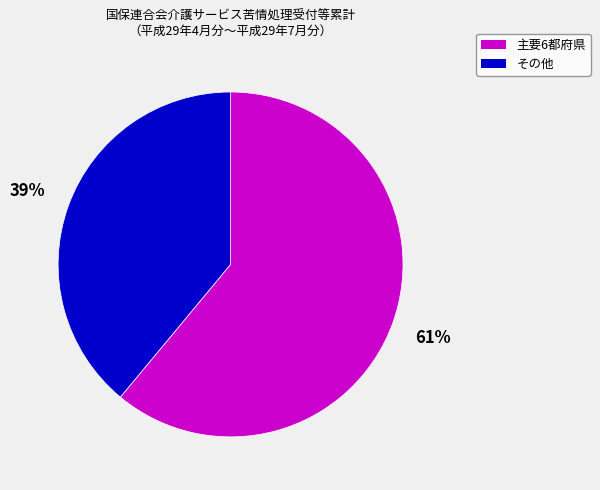

To the nearest percent, what is the average slice percentage?

50%